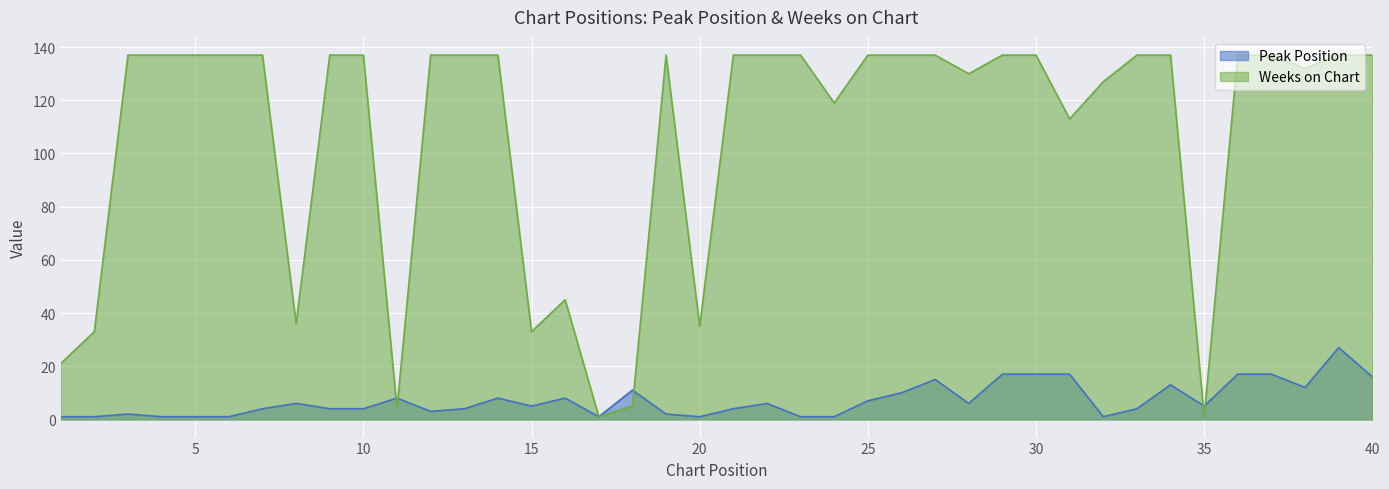

Read the Weeks on Chart value at 9, to the nearest 5.

135